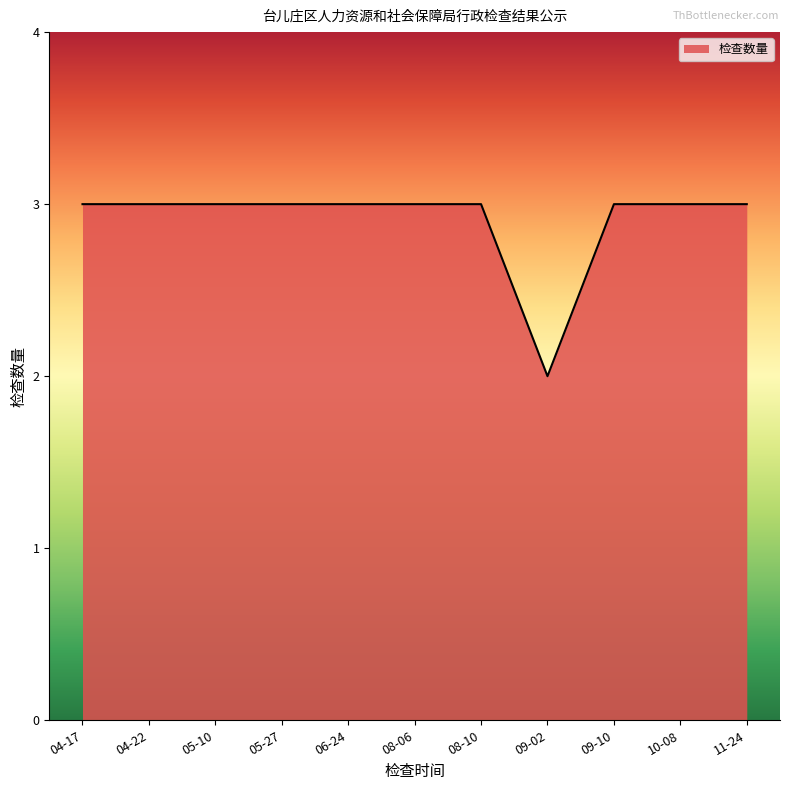

What value does the data have at 04-22?

3